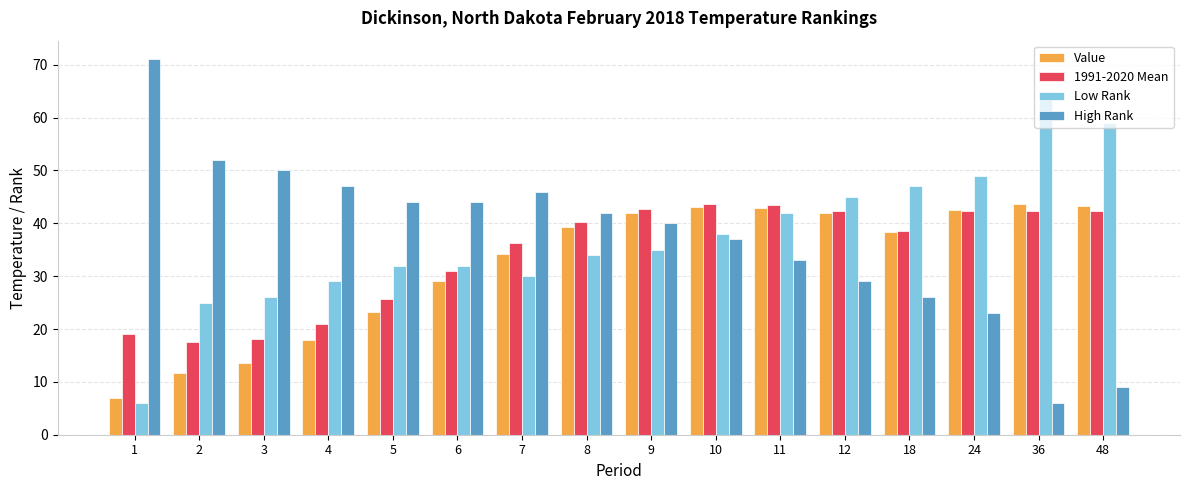

How many groups of bars are there?

16